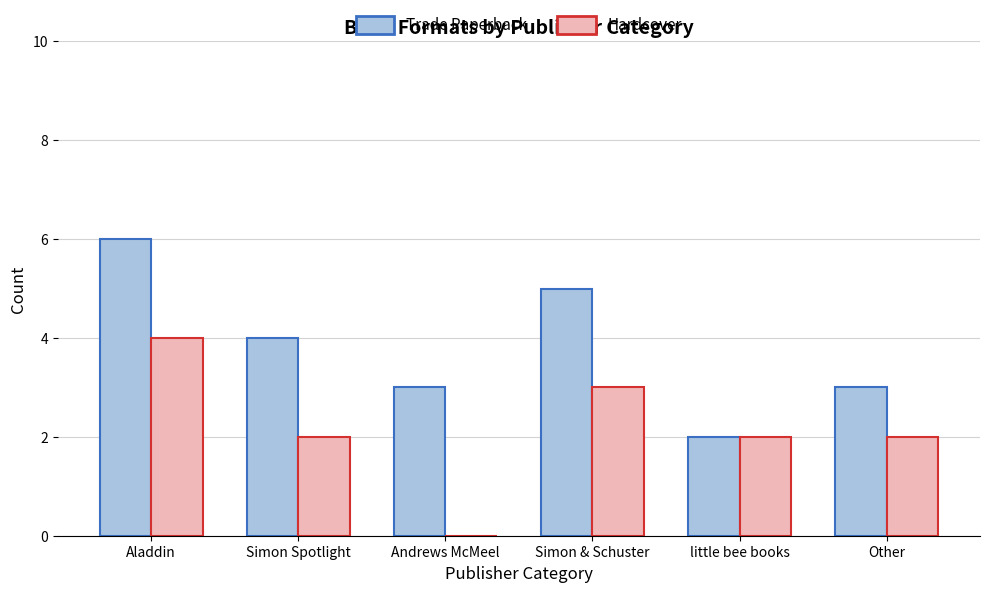

Which series has the largest total across all categories?

Trade Paperback